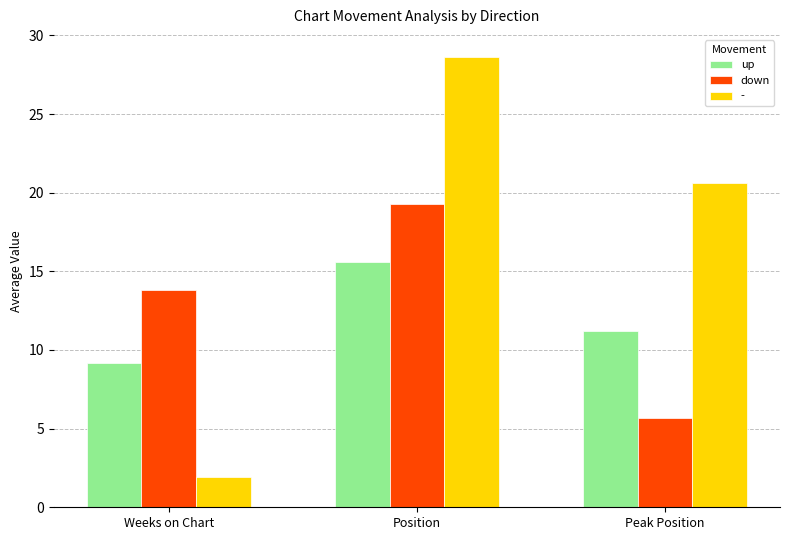

What is the total value across all series at Peak Position?

37.5